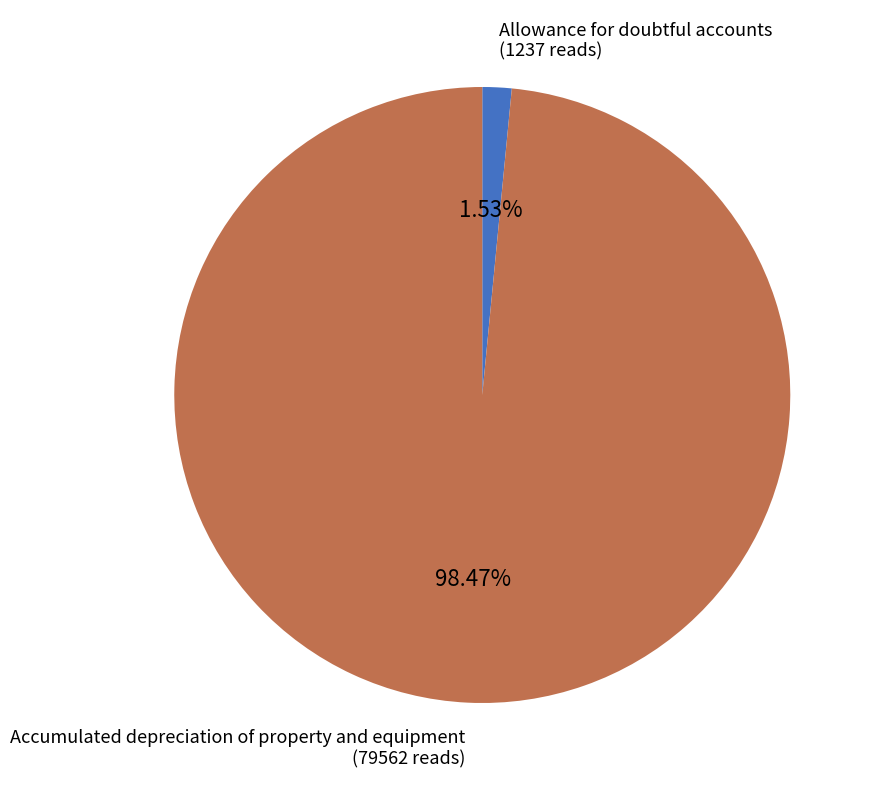

Is there a majority slice in this chart?

Yes